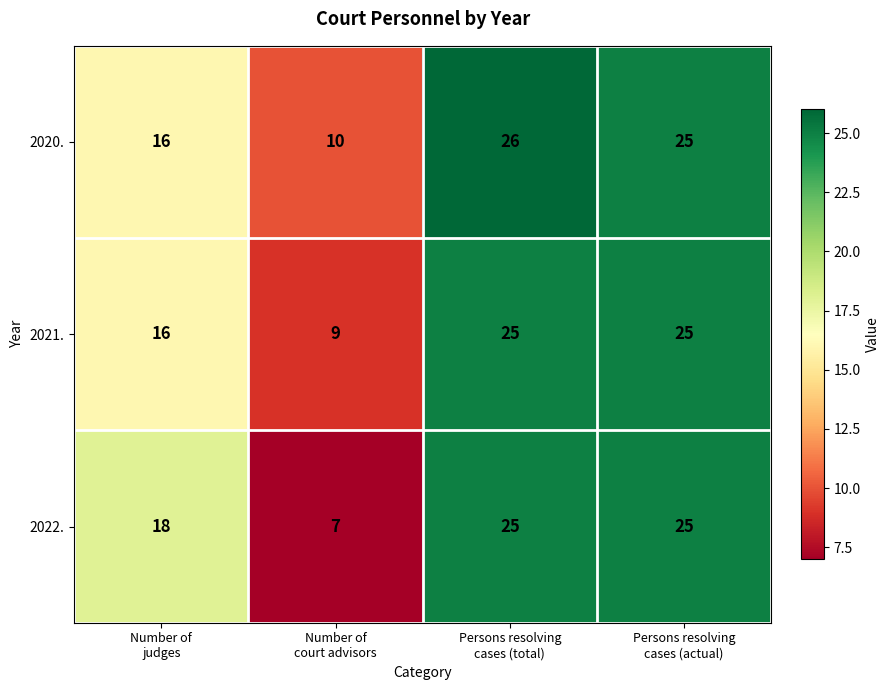

What is the maximum value shown in the chart?

26